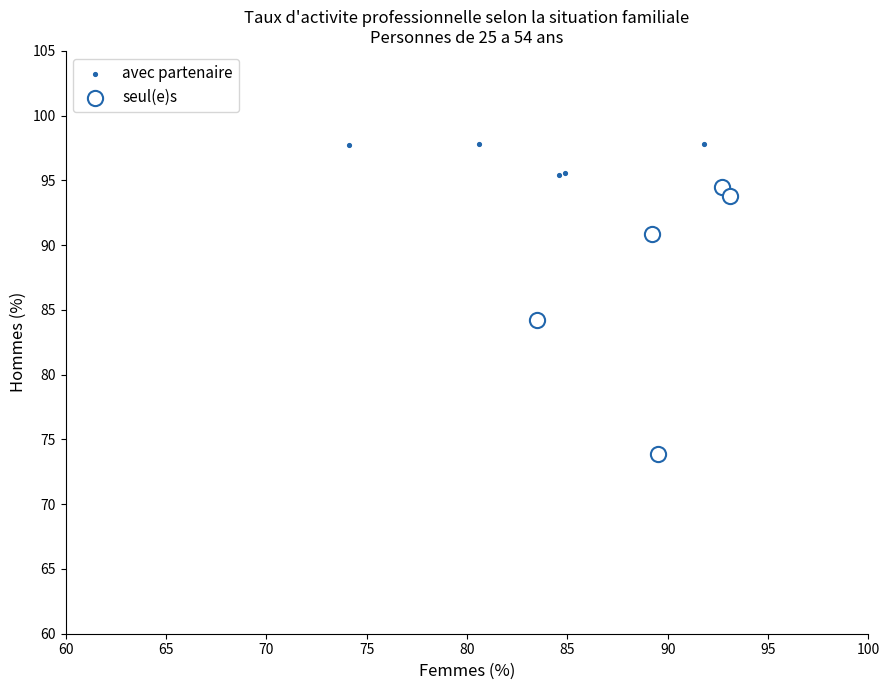

What are all the series names shown in the legend?

avec partenaire, seul(e)s